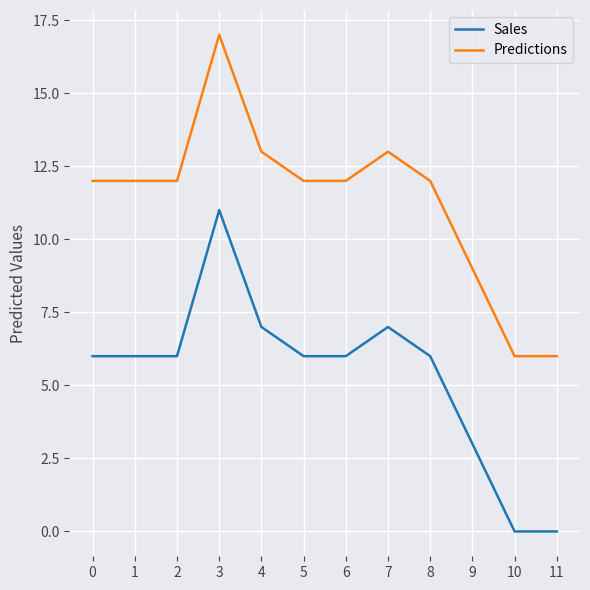

Which category has the highest value in the Sales series?

3